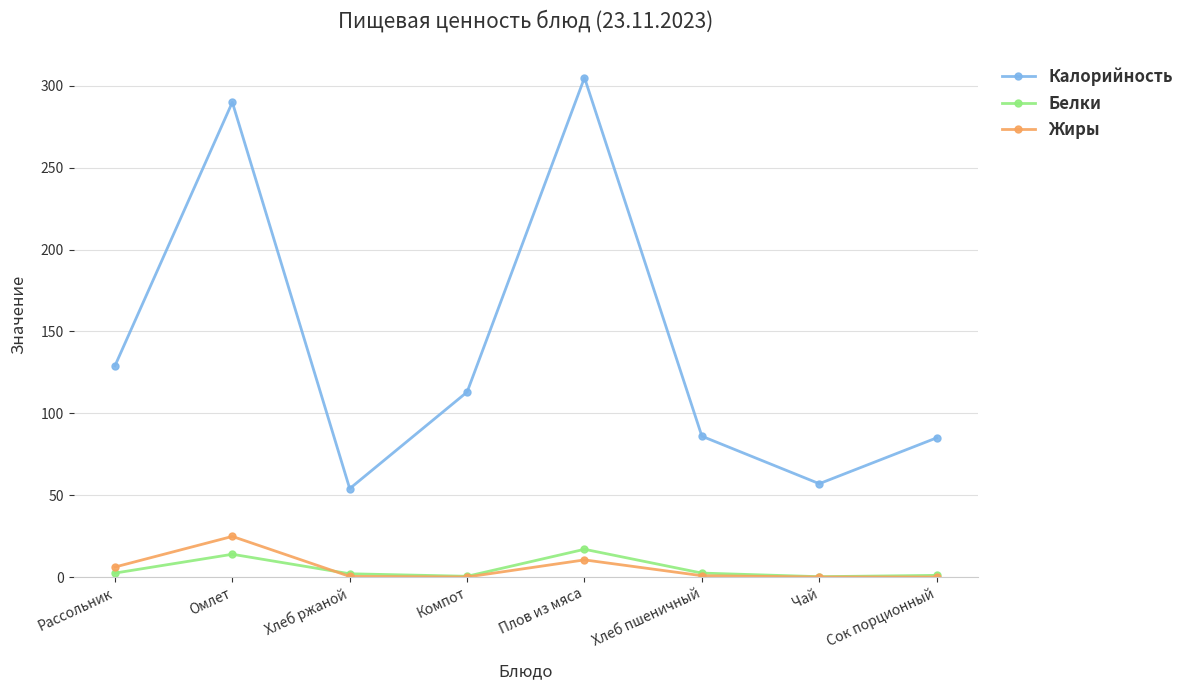

At which label does Калорийность reach its peak?

Плов из мяса